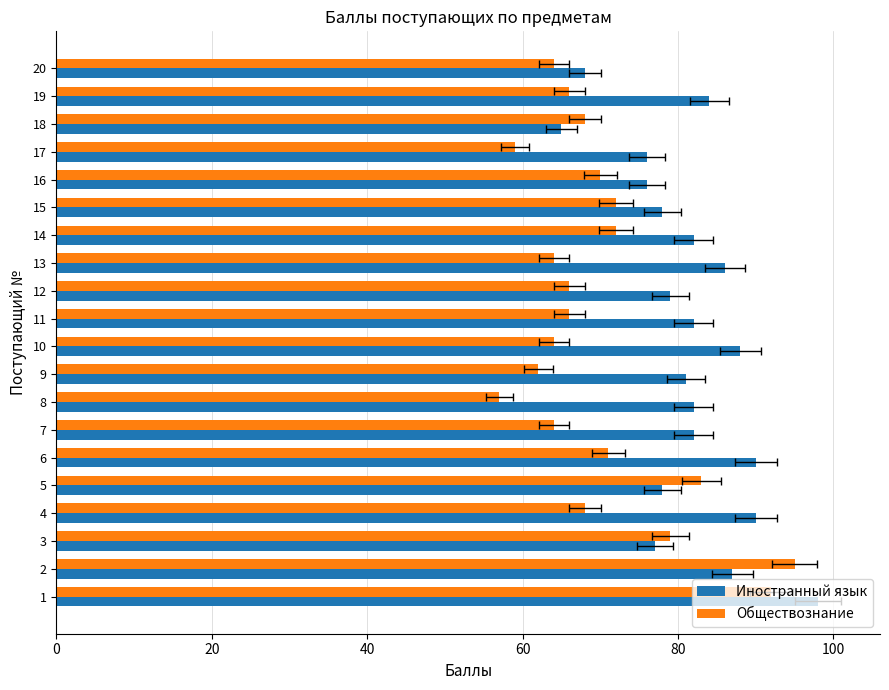

At how many categories does at least one series exceed 64?

20